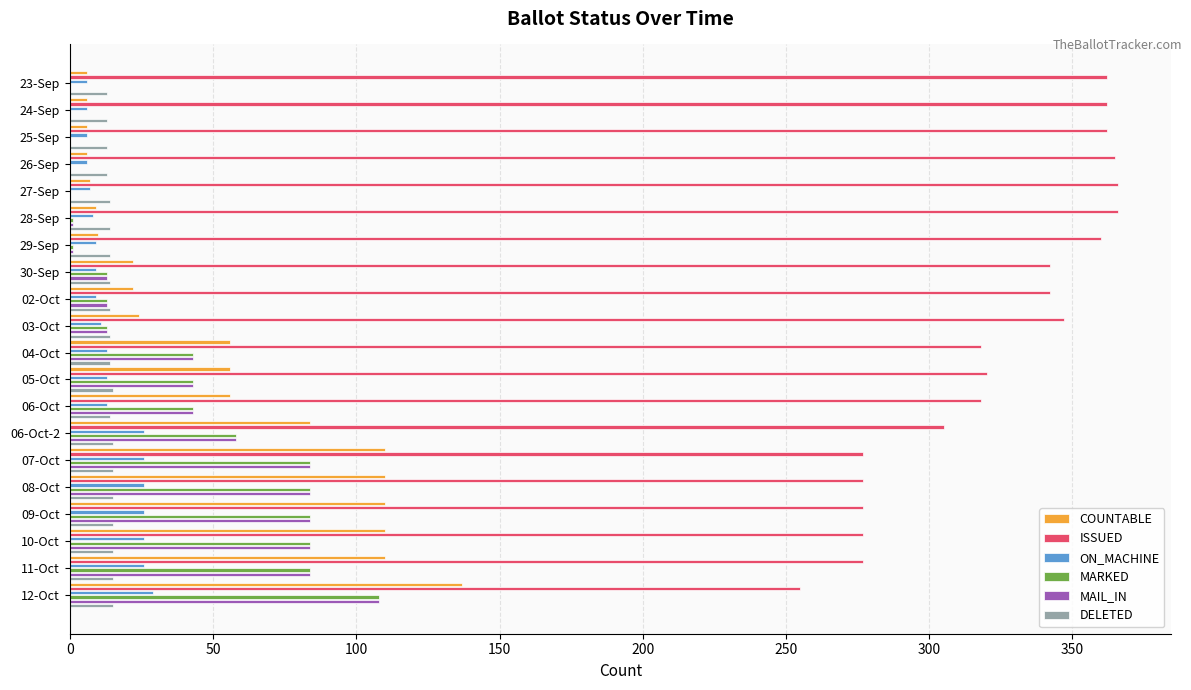

Rank the series at 06-Oct-2 from lowest to highest value.

DELETED, ON_MACHINE, MARKED, MAIL_IN, COUNTABLE, ISSUED